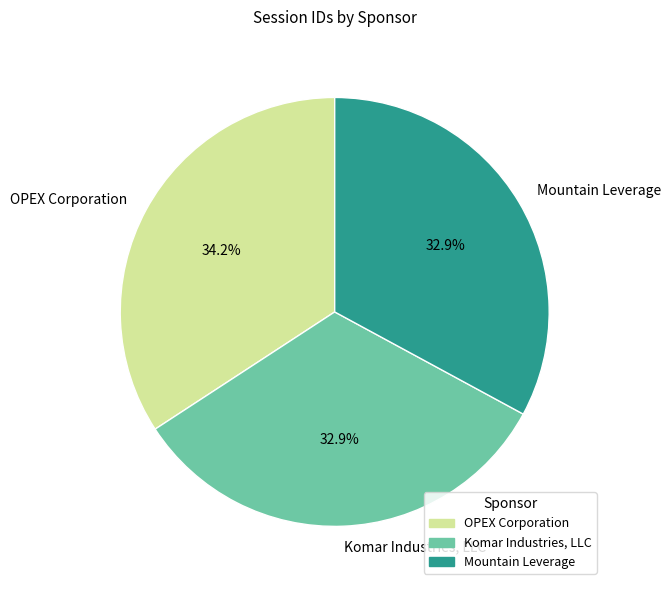

What percentage is NOT represented by Komar Industries, LLC?

67.1%